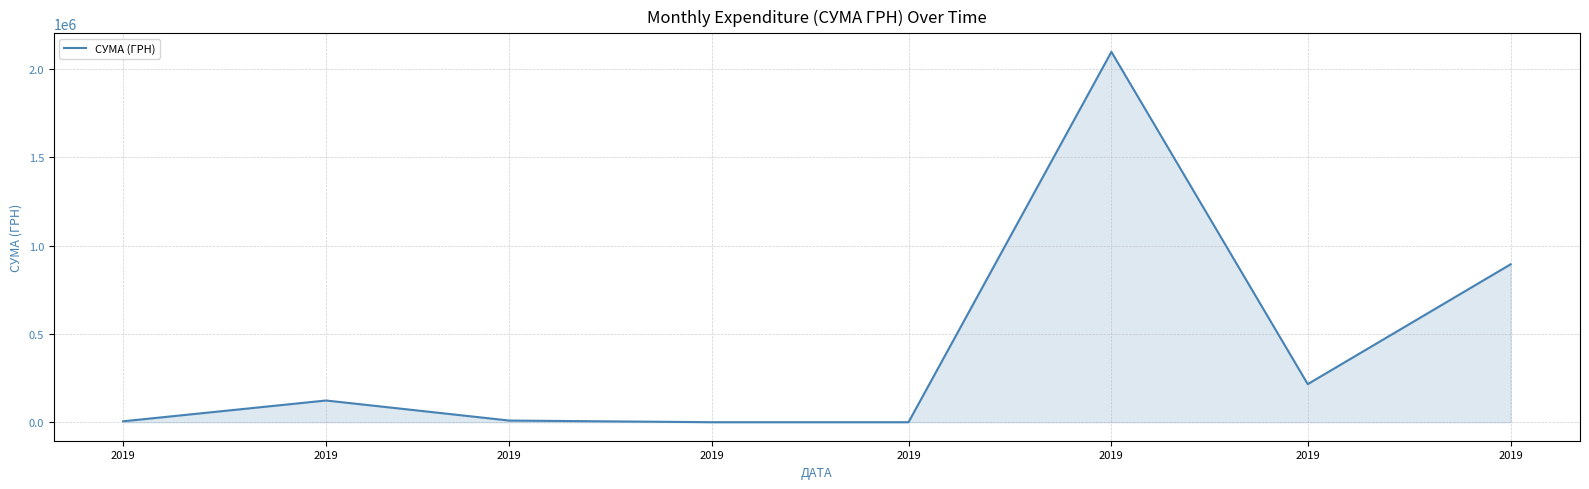

How many lines are shown in the chart?

1